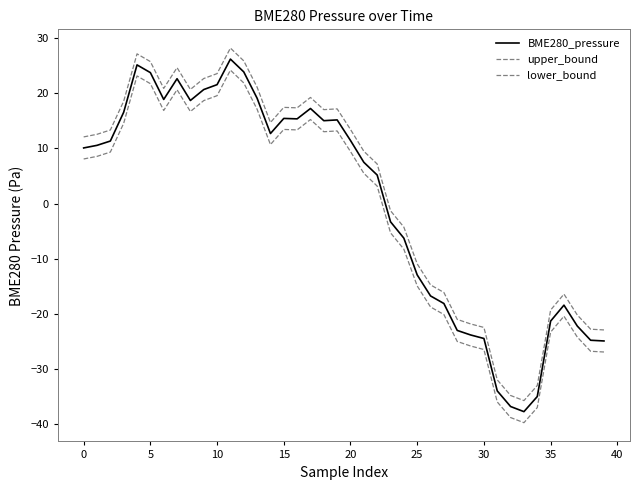

Does the chart display data point markers on the line(s)?

No